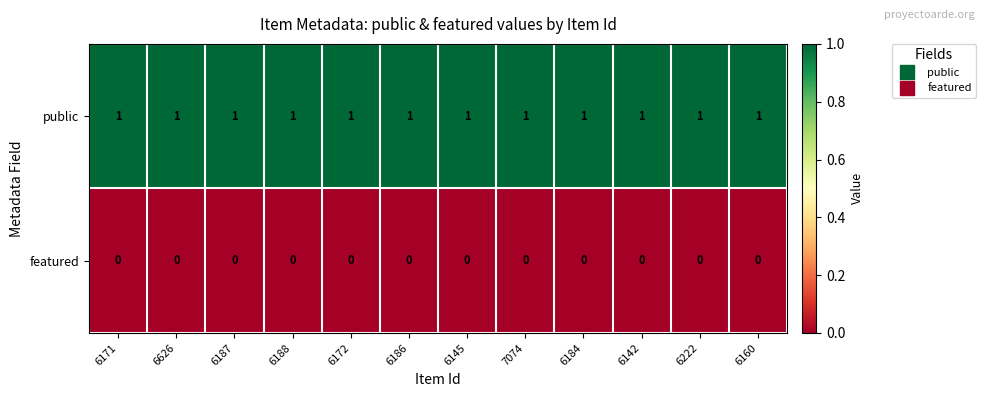

At how many categories does at least one series exceed 0?

12